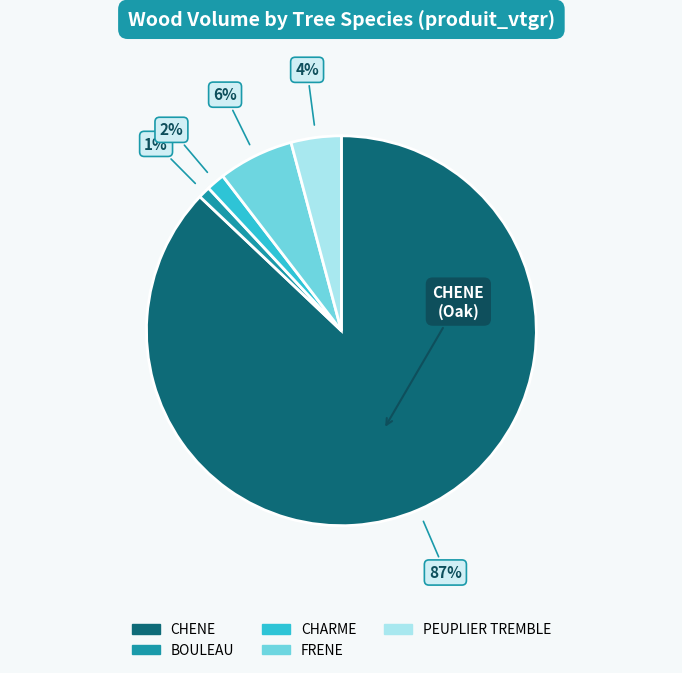

Count the number of slices in the pie.

5